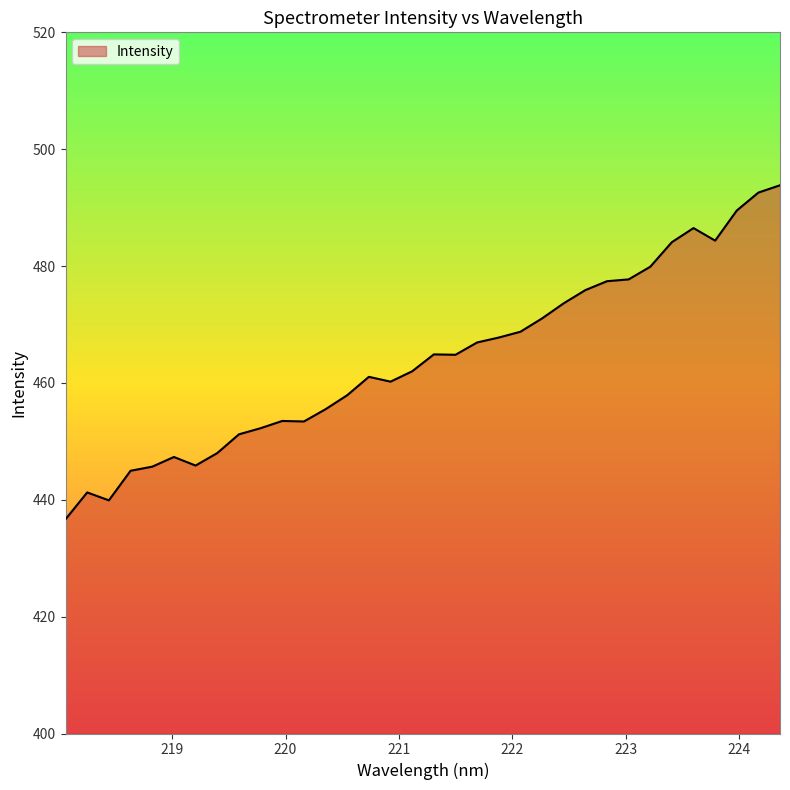

What is the maximum value shown in the chart?

493.8